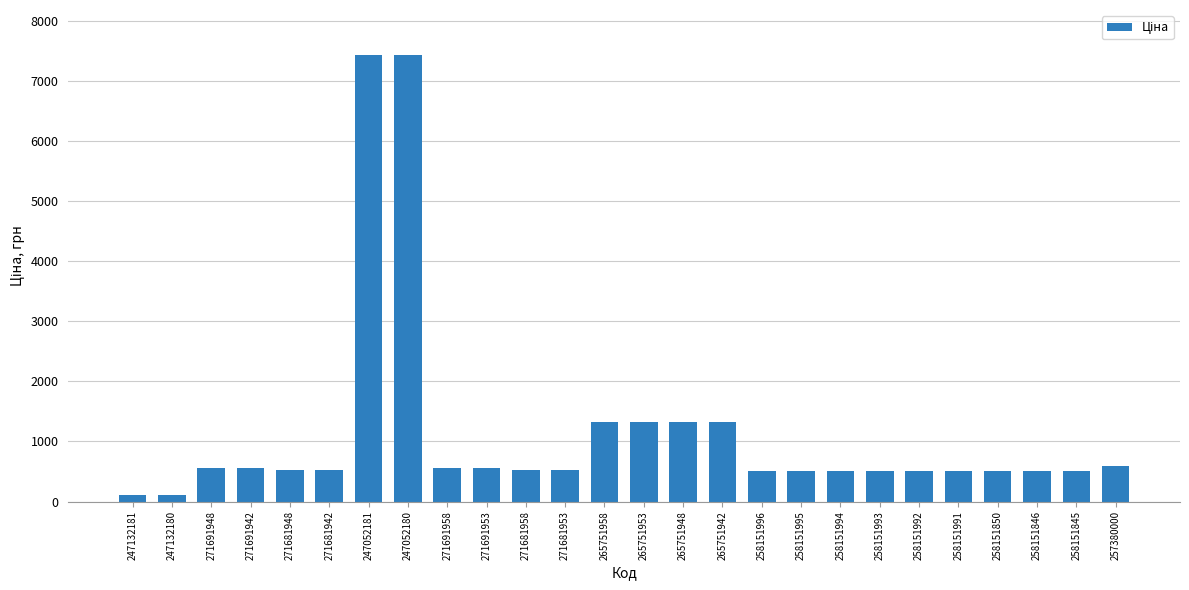

What is the label of the 9th bar from the left?

271691958